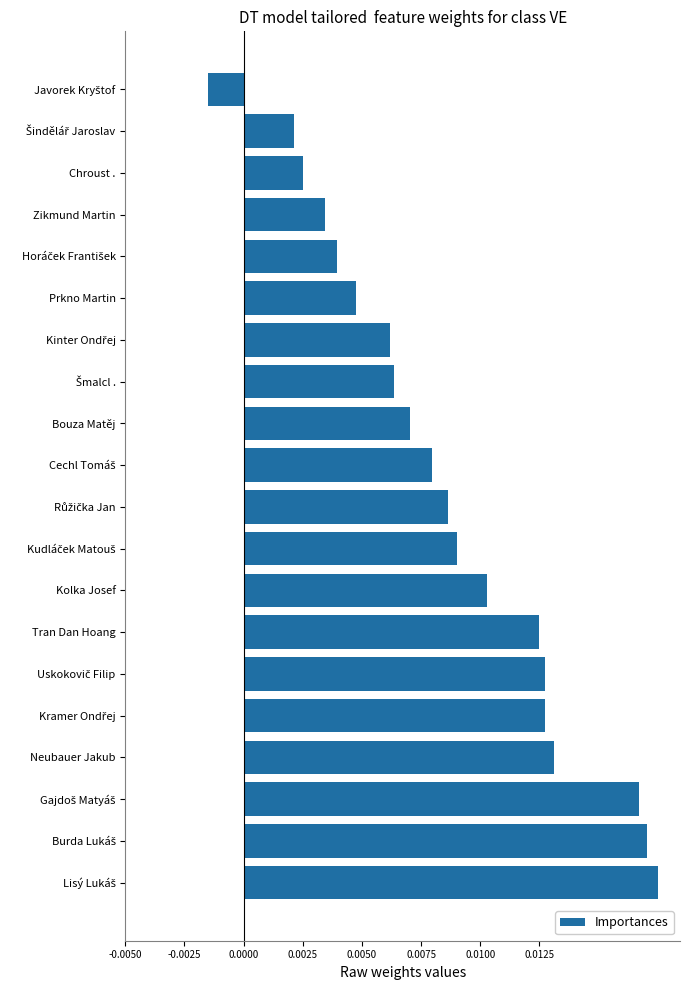

Are the bars horizontal?

Yes